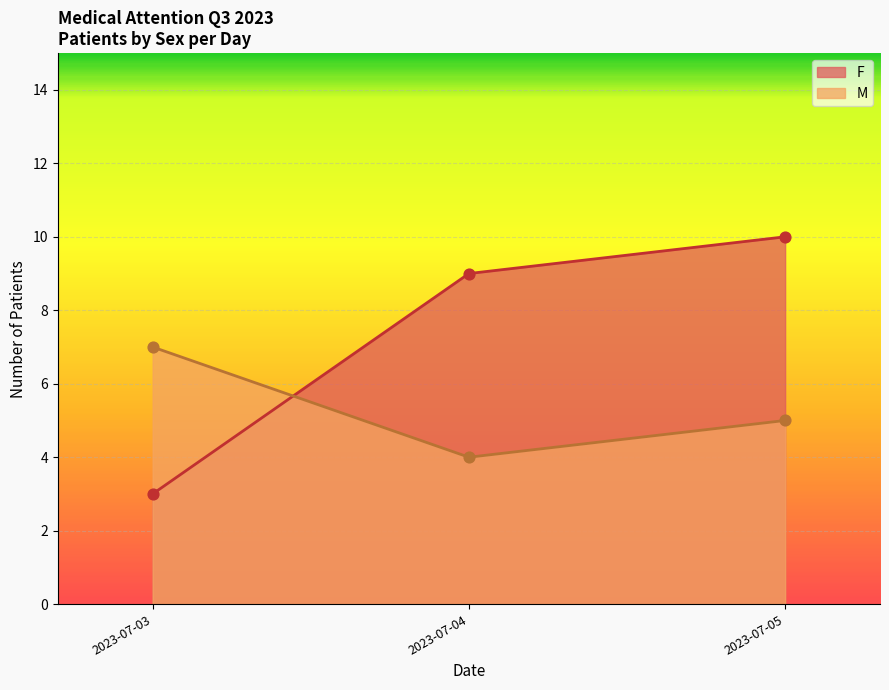

What are all the series names shown in the legend?

F, M